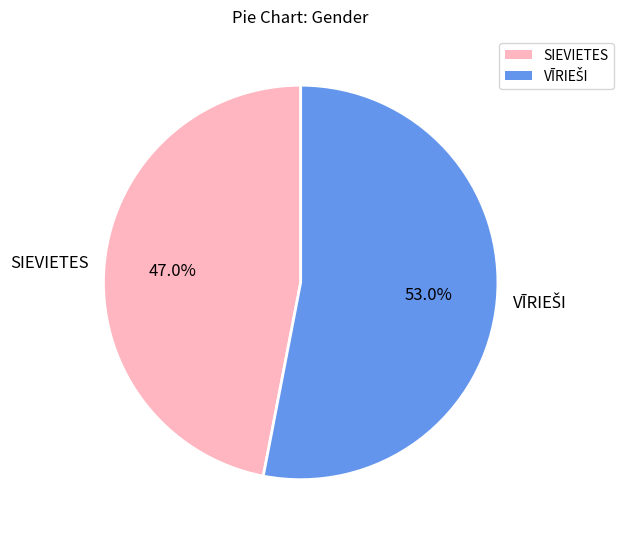

Is there any slice that represents more than half of the pie?

Yes